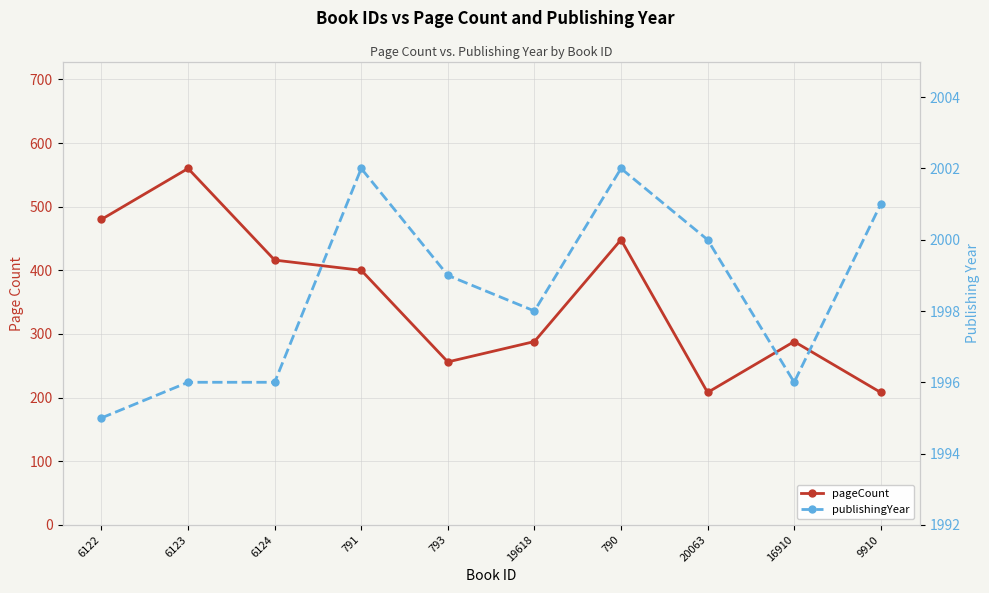

At which category is the sum across all series the highest?

6123